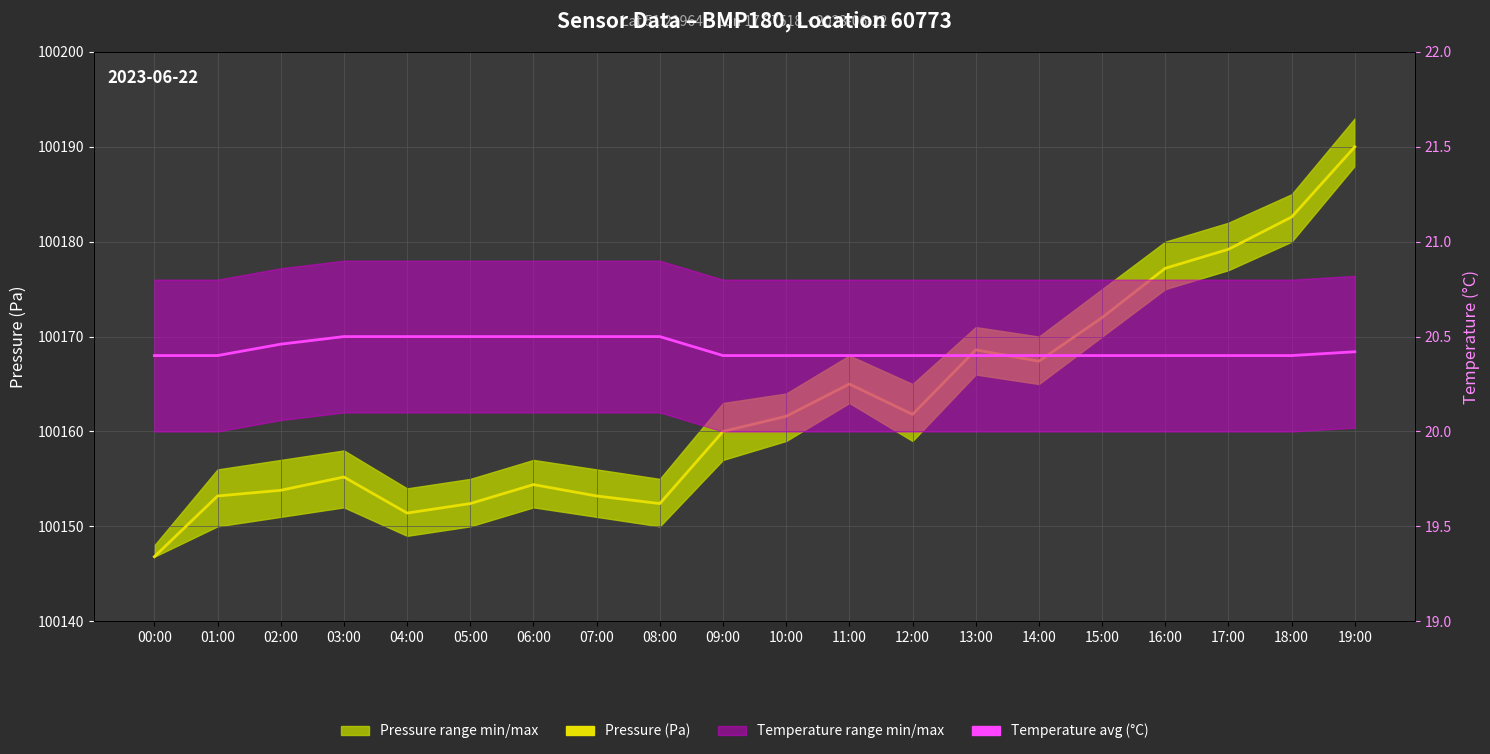

What is the highest value of the Pressure (Pa) series?

100190.0